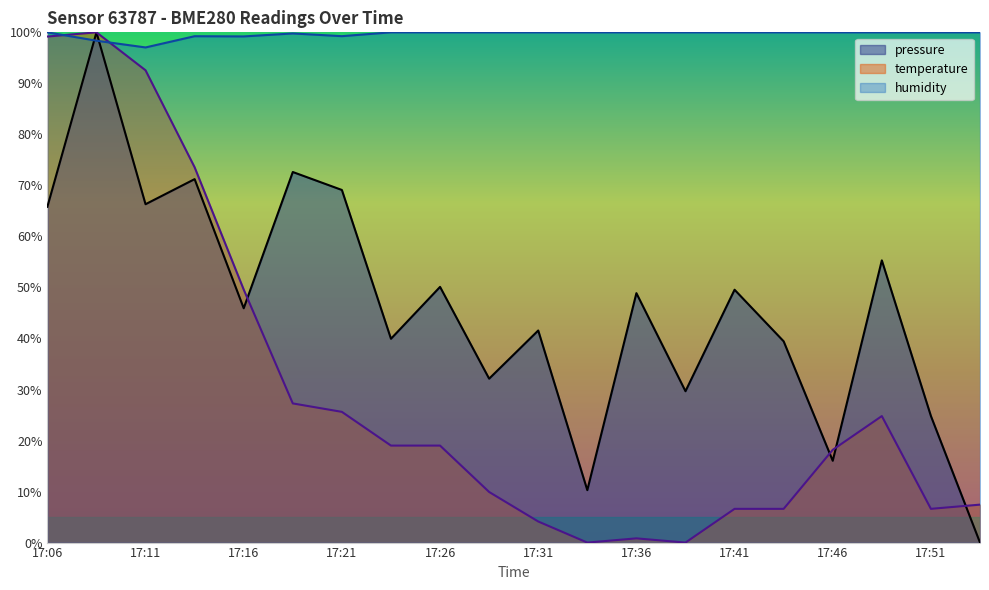

What are all the series names shown in the legend?

pressure, temperature, humidity